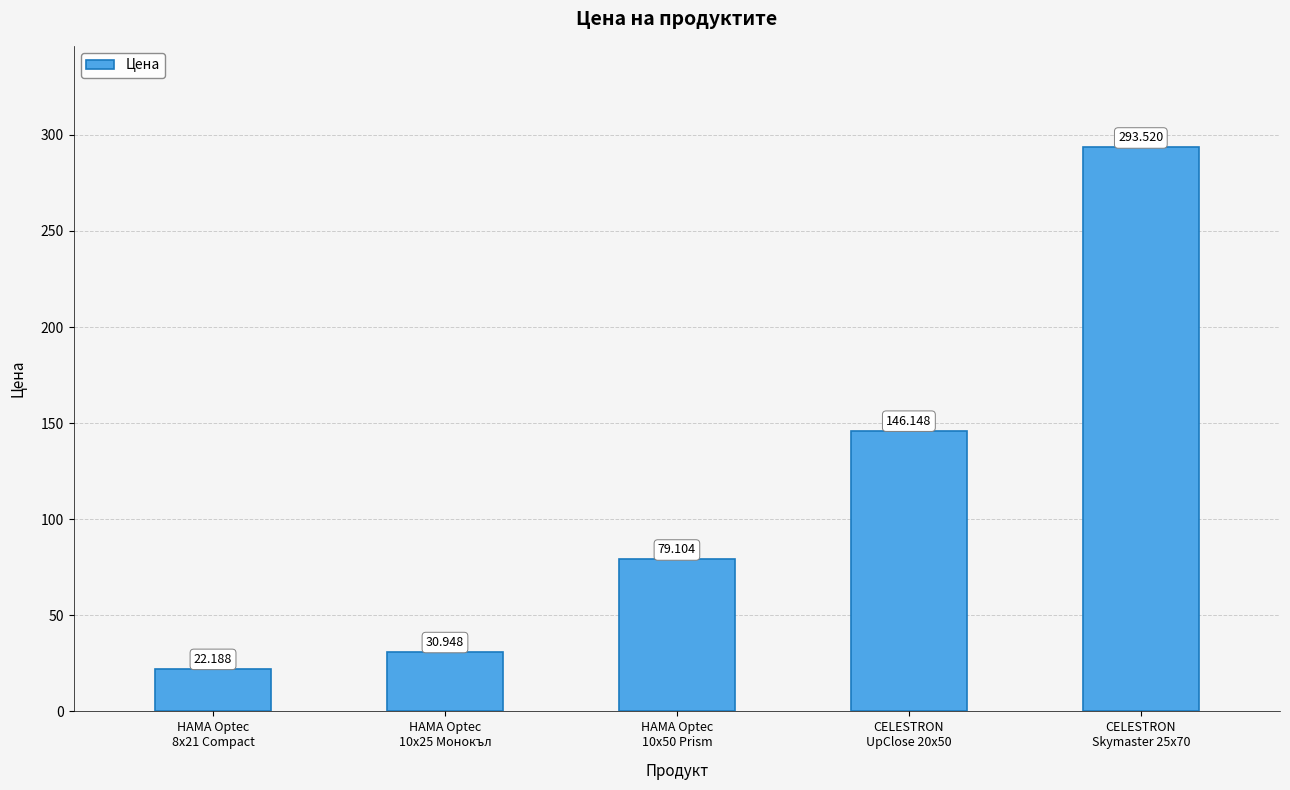

How many bars are there in total?

5